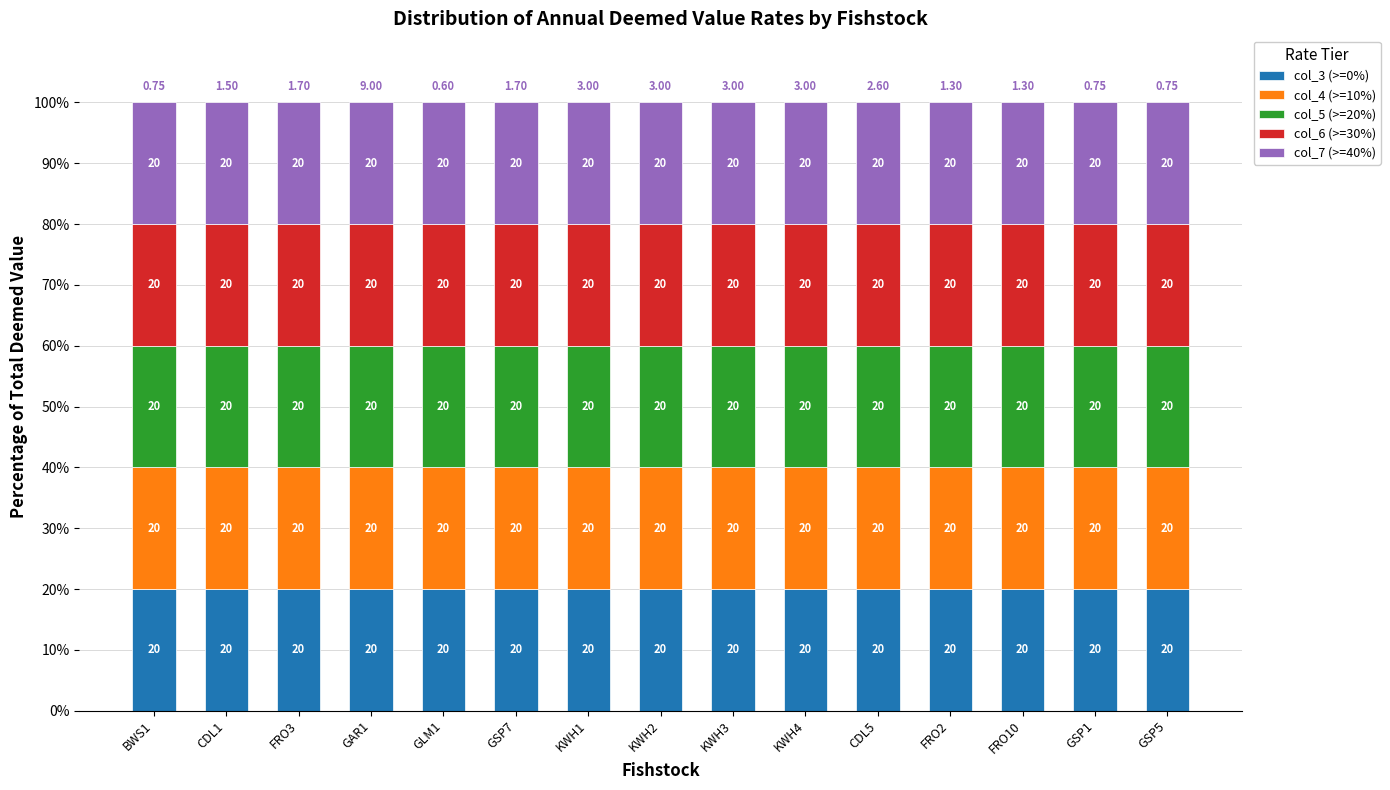

List the labels in order of col_5 (>=20%) value, largest first.

GAR1, KWH1, KWH2, KWH3, KWH4, CDL5, FRO3, GSP7, CDL1, FRO2, FRO10, BWS1, GSP1, GSP5, GLM1